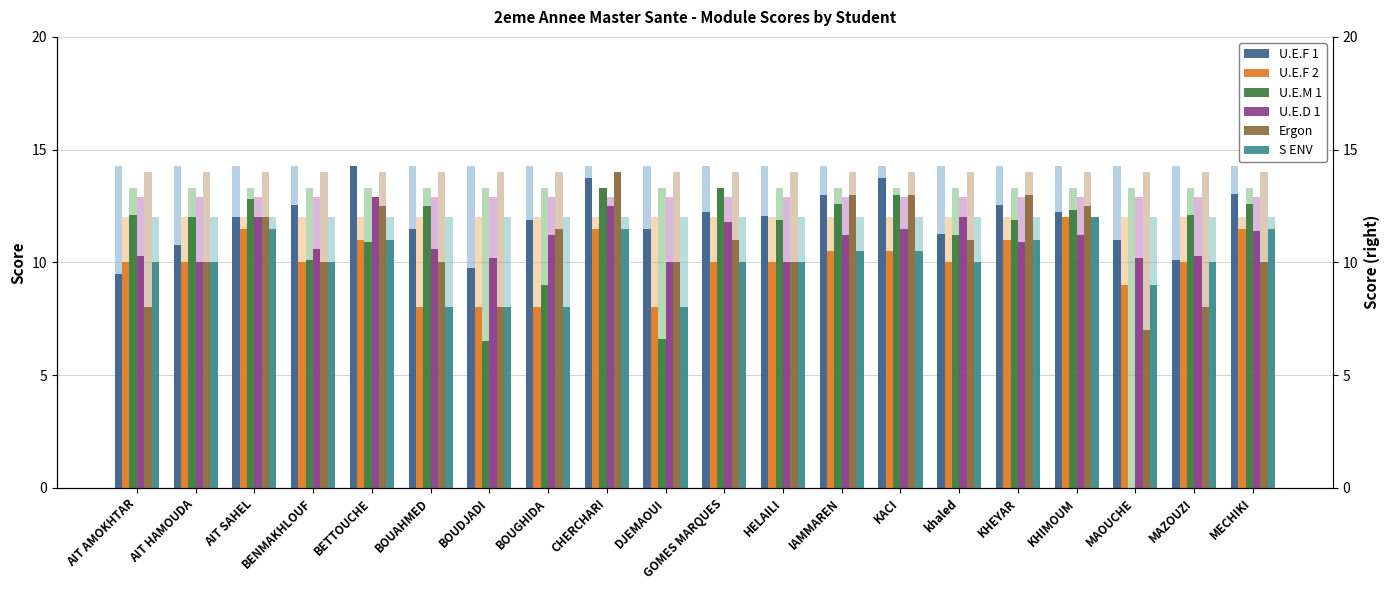

How many data points in S ENV are above 10?

8